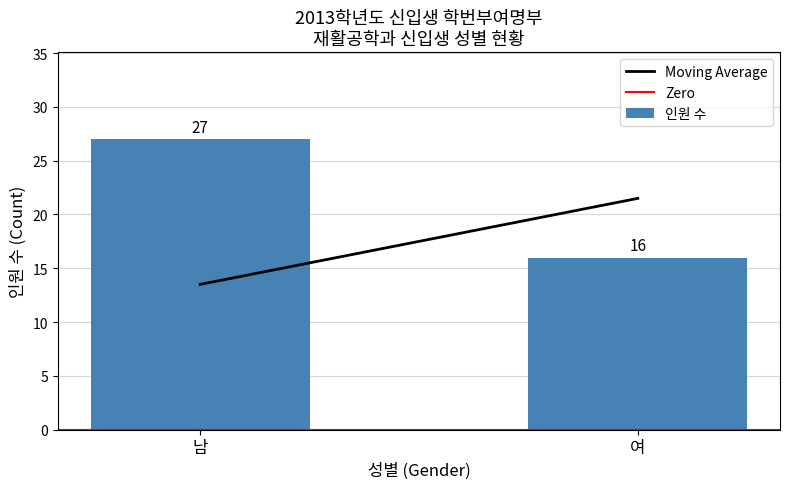

Where is the data nearest to the value 21?

여